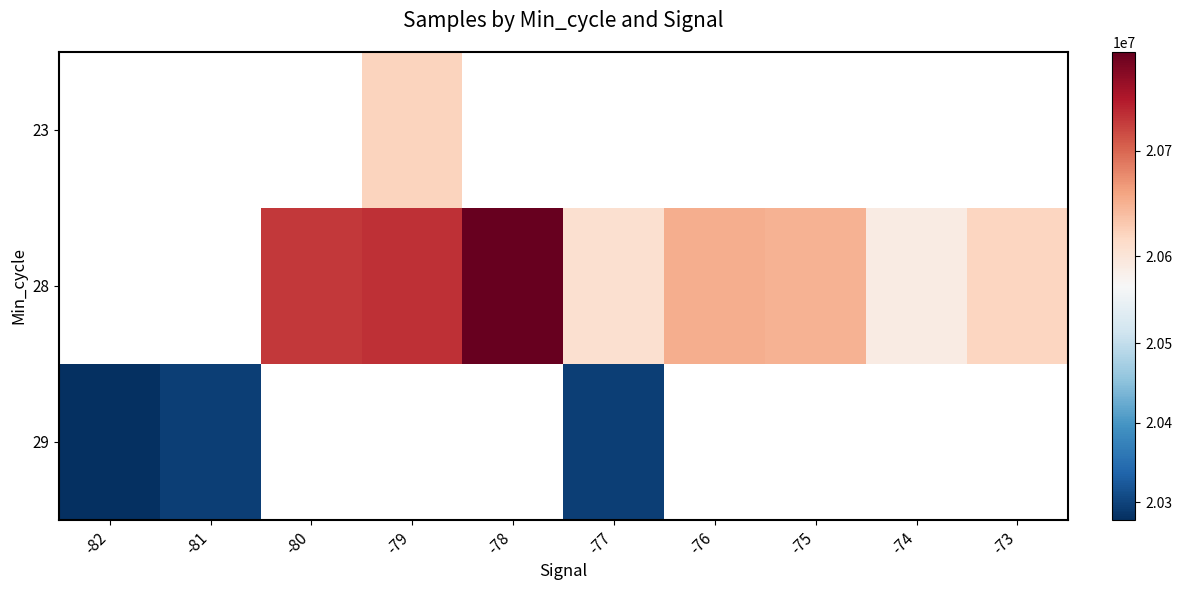

Rank the categories by 29 value from highest to lowest.

-81, -80, -79, -78, -77, -76, -75, -74, -73, -82